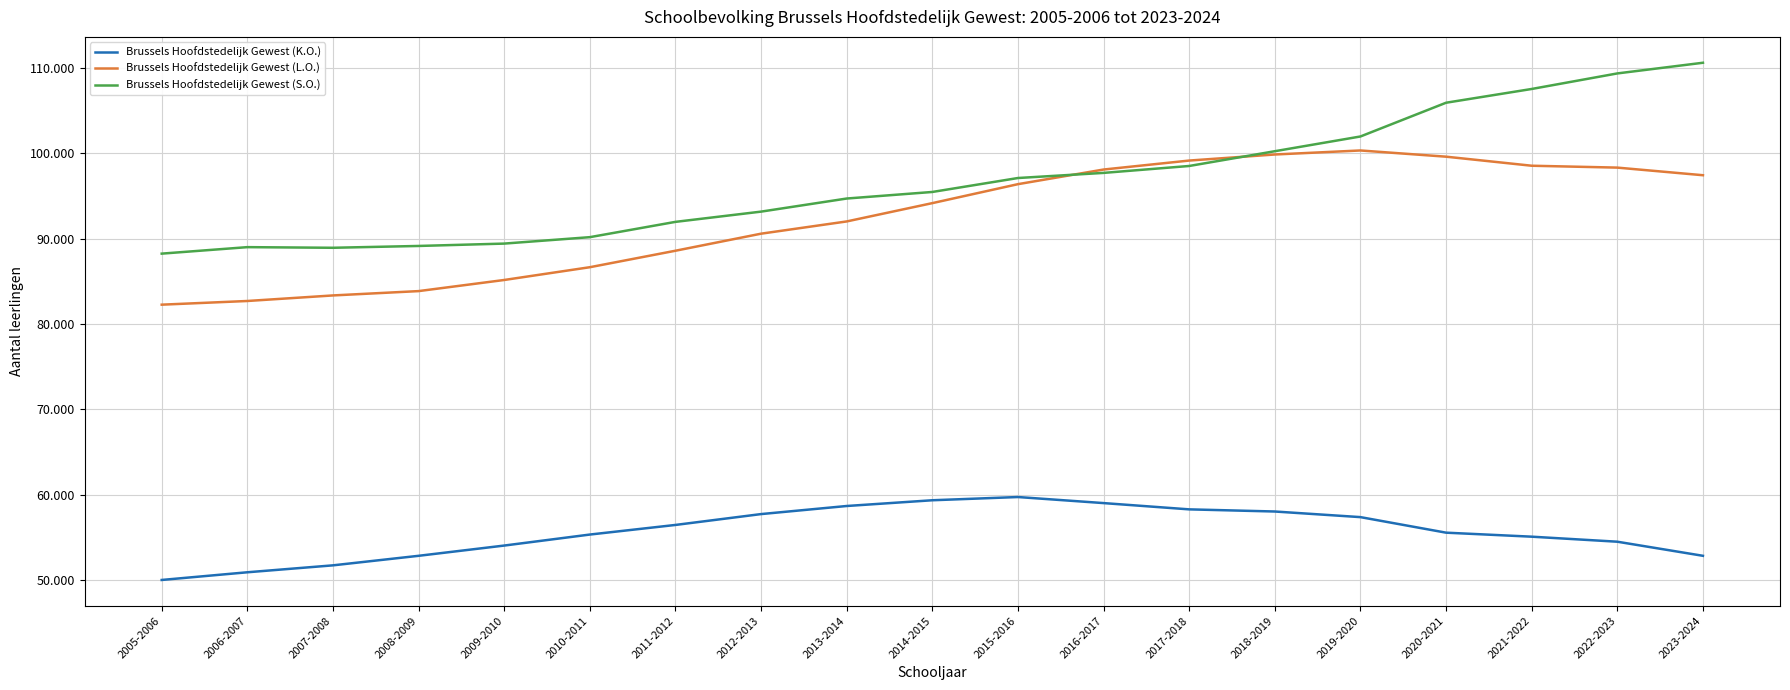

Does the chart display data point markers on the line(s)?

No